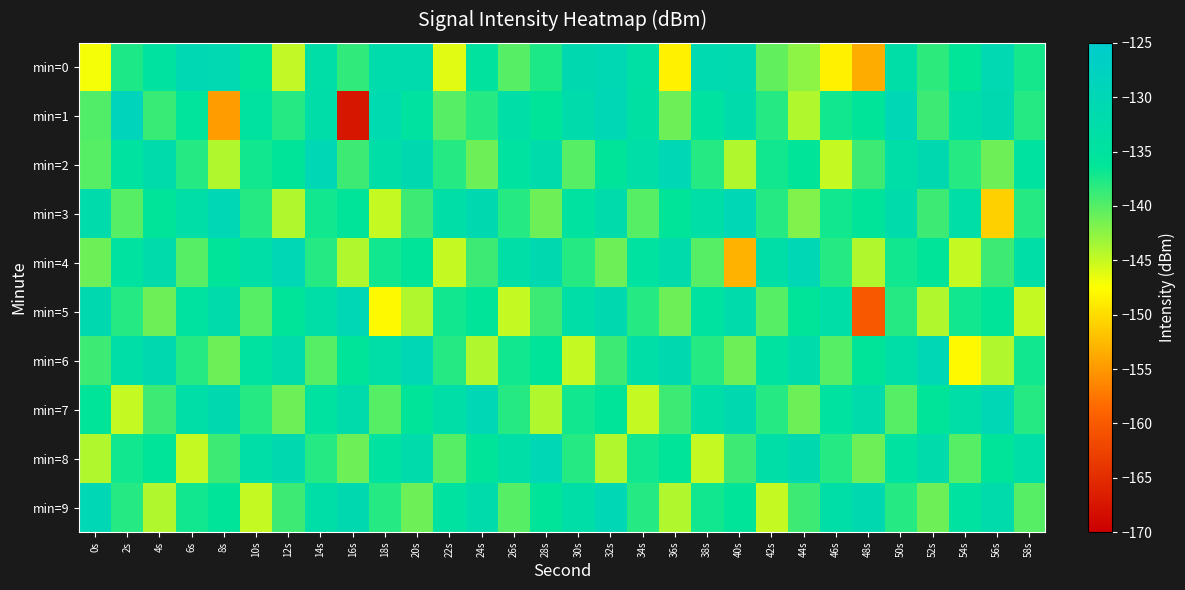

Which has a higher value, 56s or 26s?

56s